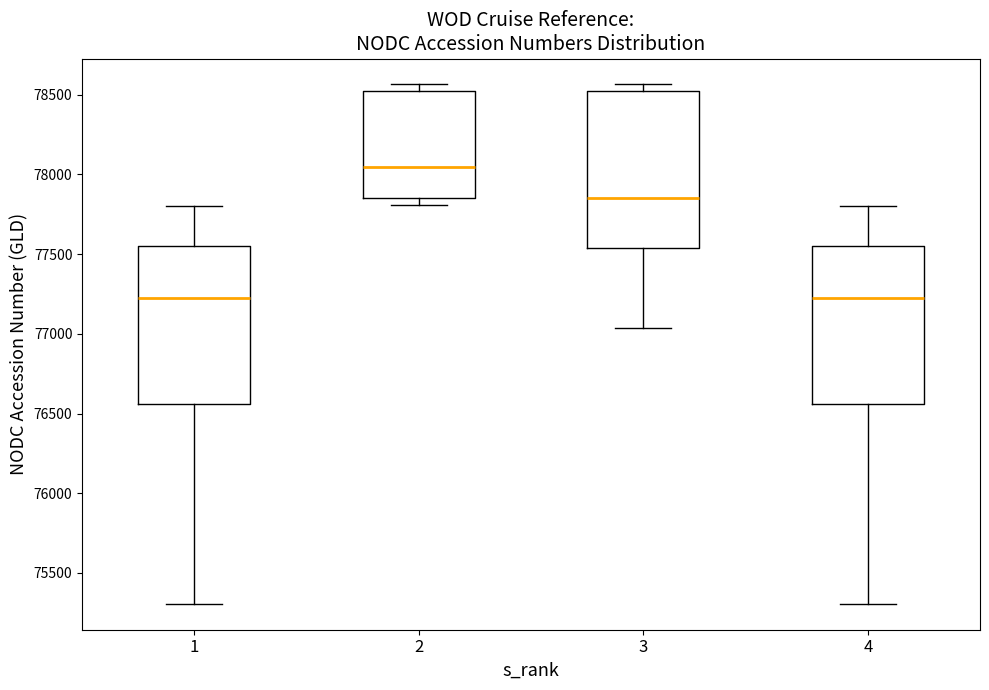

Where is the upper edge of the box at x = 1 on the y-axis? The values are not printed on the chart, so give them approximately, as read against the axis.

77550